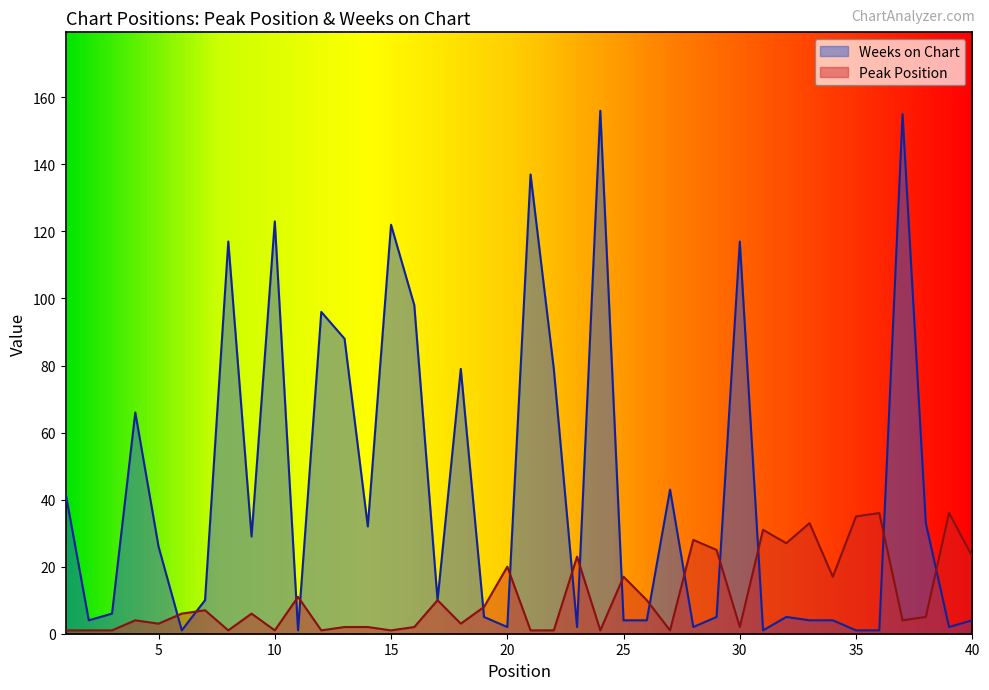

True or false: Weeks on Chart has more than 0 points higher than both neighbors.

True